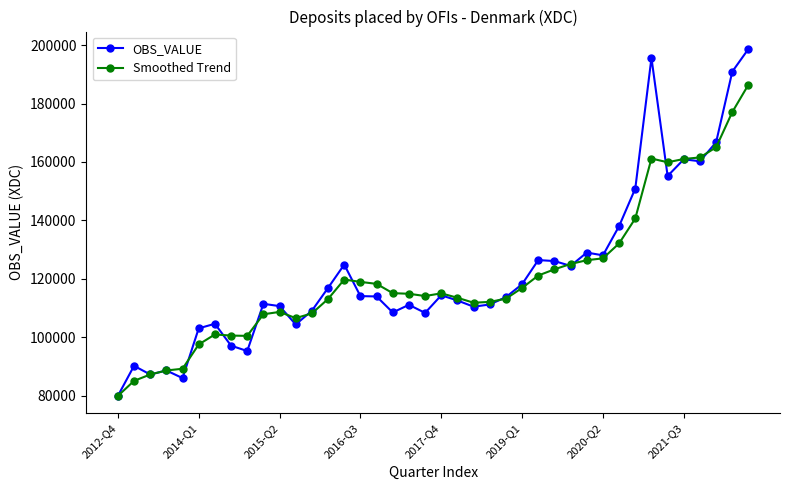

What is the smallest value displayed?

79916